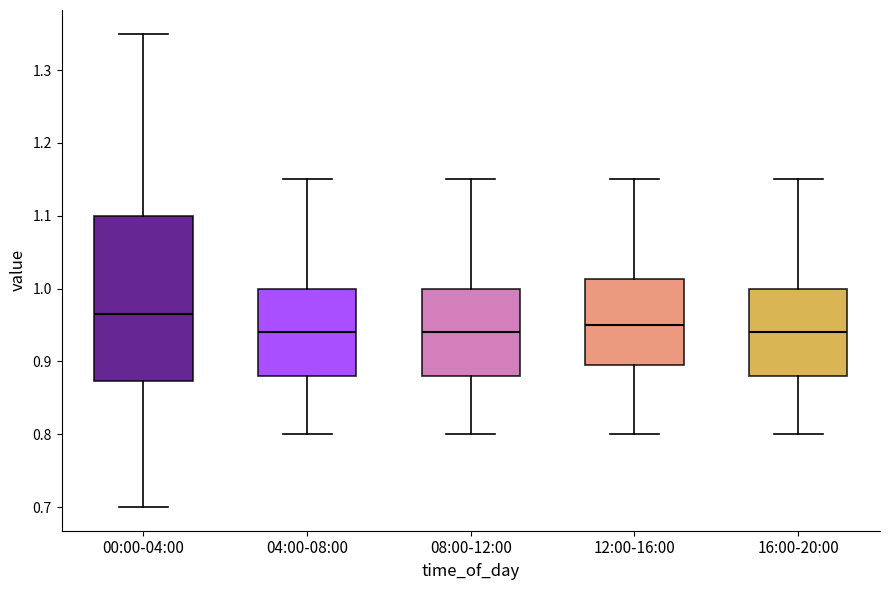

Comparing the boxes themselves (not the whiskers), which one is the tallest?

00:00-04:00